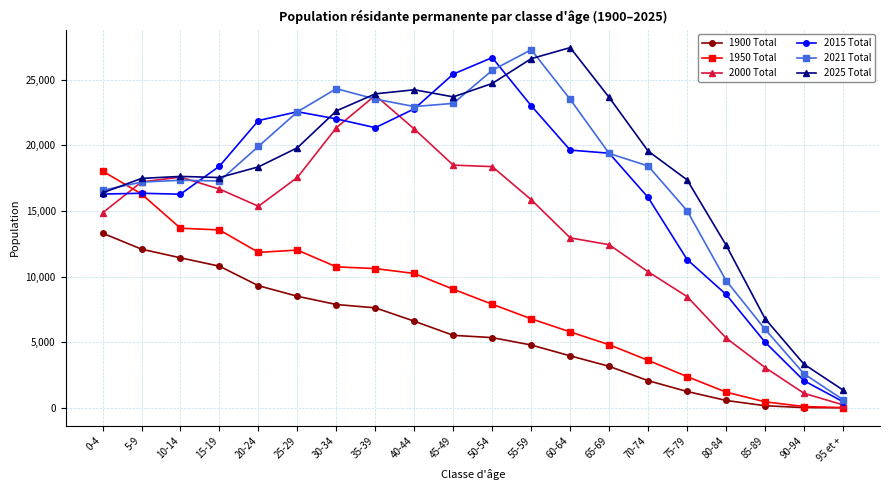

True or false: 2025 Total and 2021 Total intersect in this chart.

True